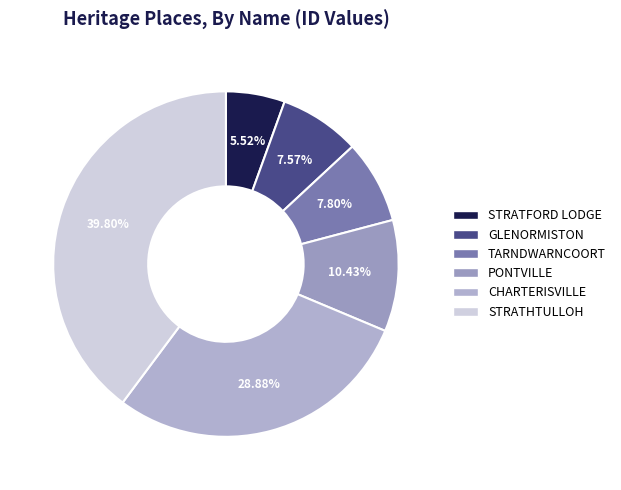

Which category has the smallest portion of the pie?

STRATFORD LODGE